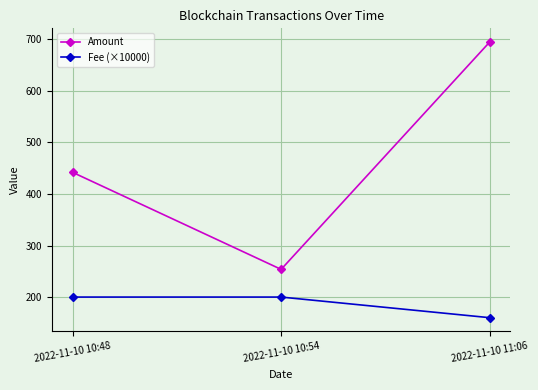

Which series has the largest total across all categories?

Amount